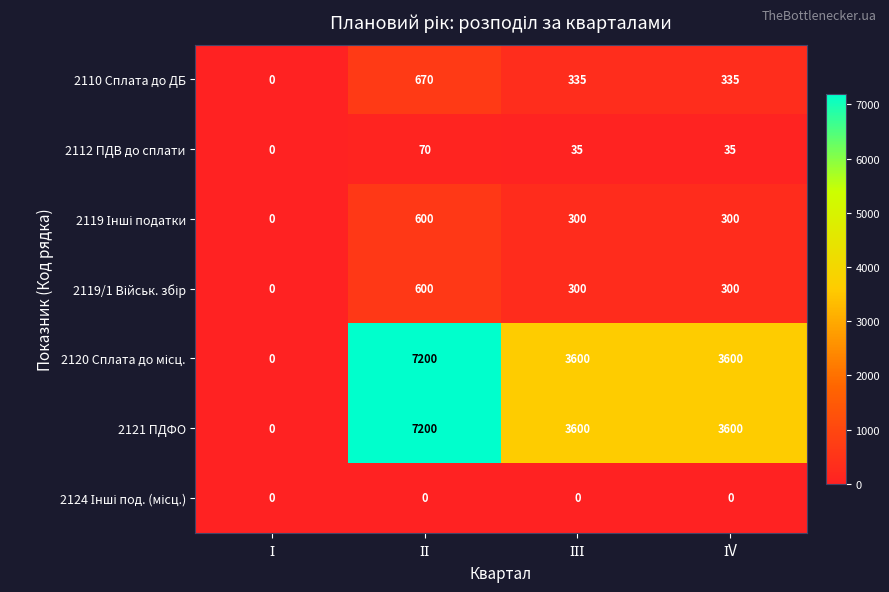

At how many categories does at least one series exceed 3352?

3